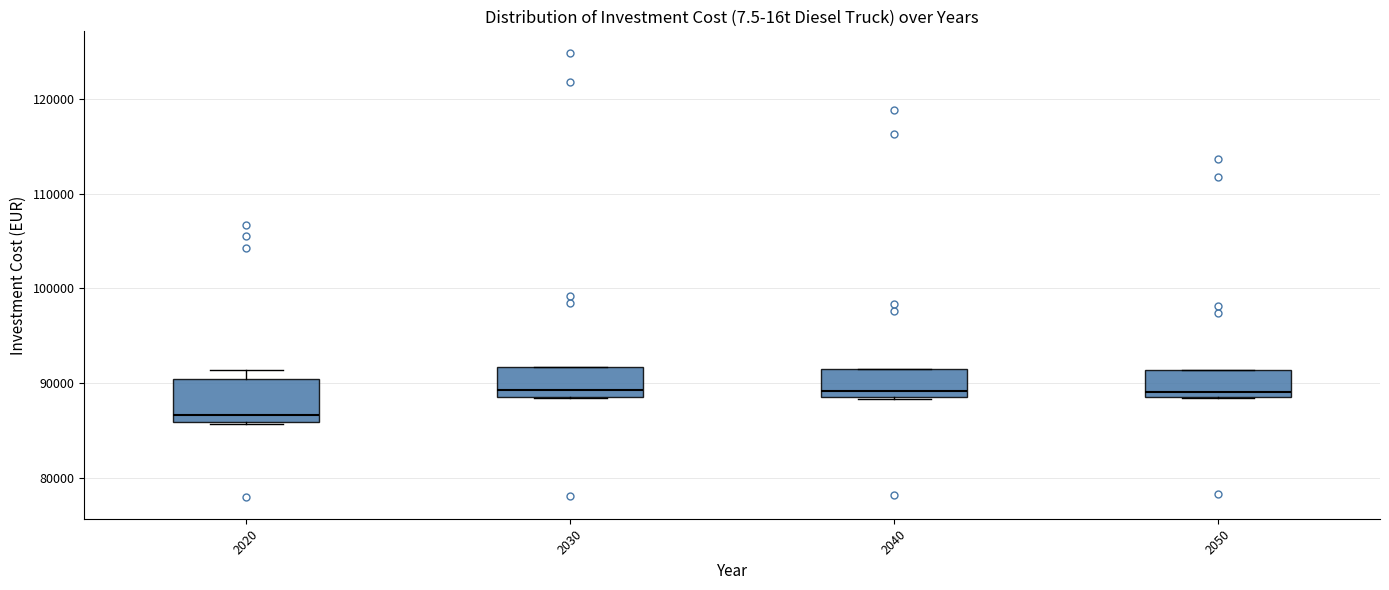

Which box has the lowest median line?

2020